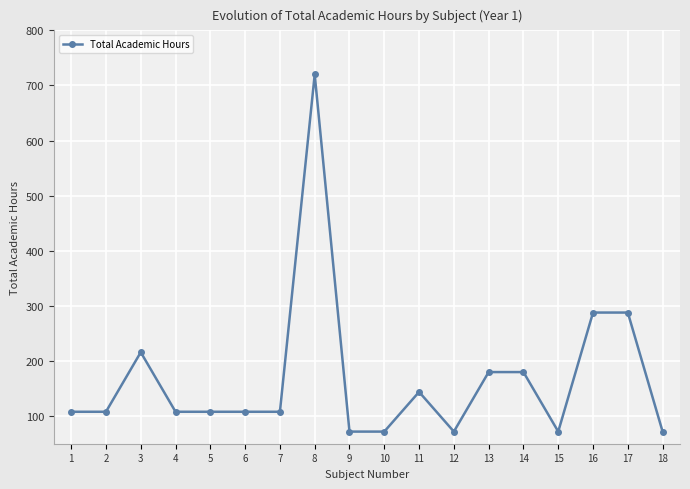

What is the value of the 16th point from the left?

288